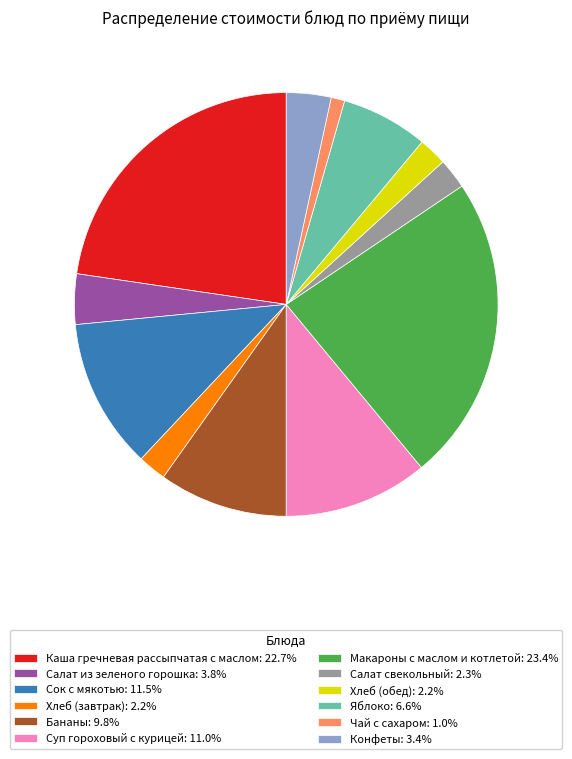

Is the sum of Бананы: 9.8% and Каша гречневая рассыпчатая с маслом: 22.7% greater than half?

No